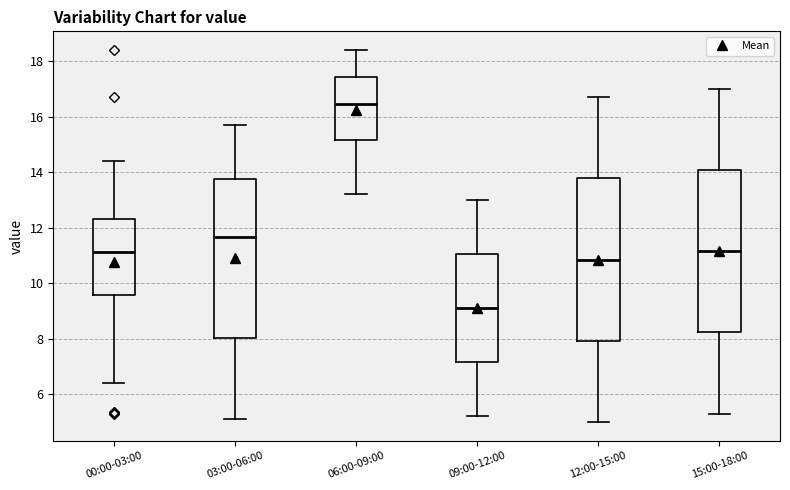

Reading left to right, read every box against the y-axis: the position of its median line, the range the box covers, and the ends of its whiskers. The values are not printed on the chart, so give them approximately, as read against the axis.

00:00-03:00: median 11.2, box 9.6 to 12.4, whiskers 6.4 to 14.4
03:00-06:00: median 11.6, box 8.0 to 13.8, whiskers 5.2 to 15.8
06:00-09:00: median 16.4, box 15.2 to 17.4, whiskers 13.2 to 18.4
09:00-12:00: median 9.2, box 7.2 to 11.0, whiskers 5.2 to 13.0
12:00-15:00: median 10.8, box 8.0 to 13.8, whiskers 5.0 to 16.8
15:00-18:00: median 11.2, box 8.2 to 14.0, whiskers 5.4 to 17.0